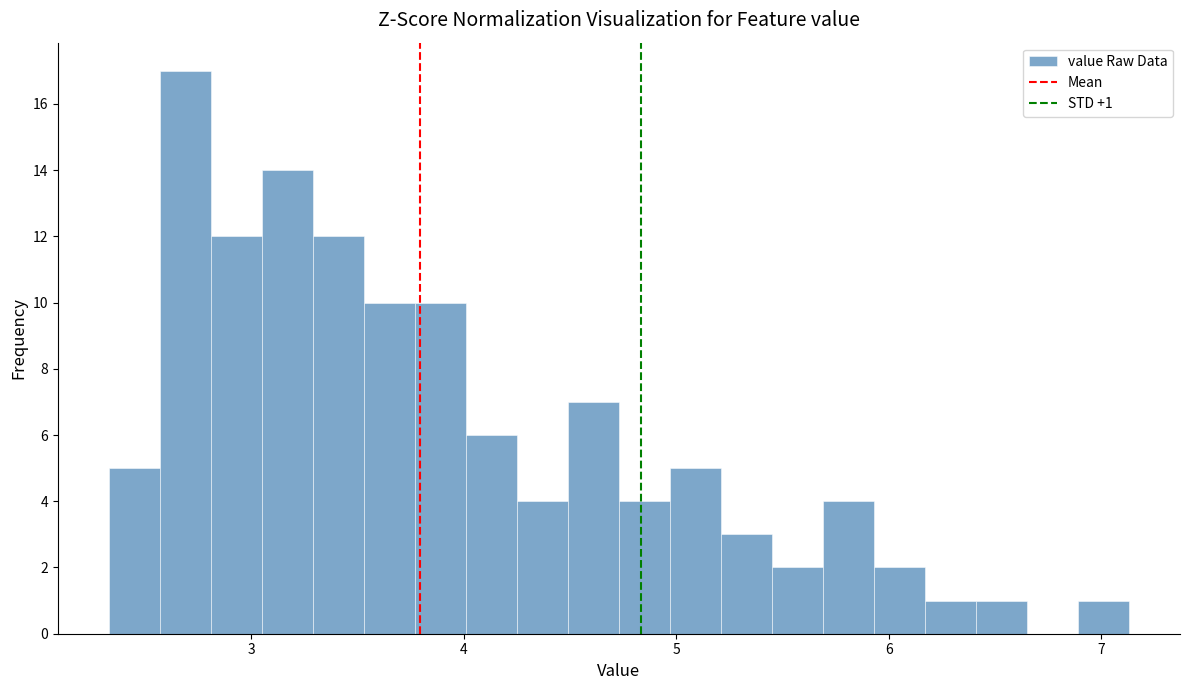

Read against the x-axis, roughly where is the centre of the tallest bar?

2.7